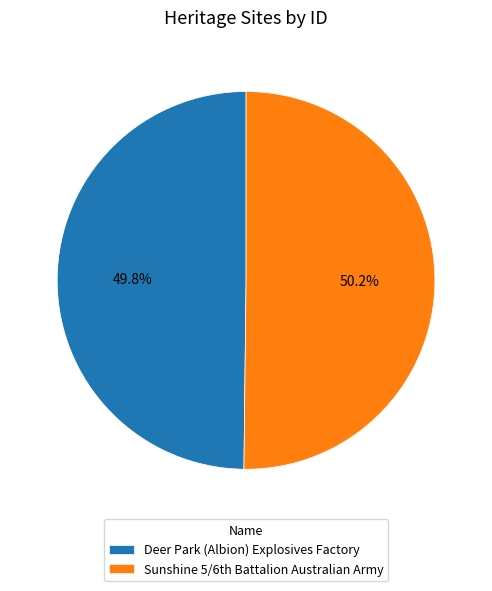

To the nearest percent, what percentage of the pie is Deer Park (Albion) Explosives Factory?

50%